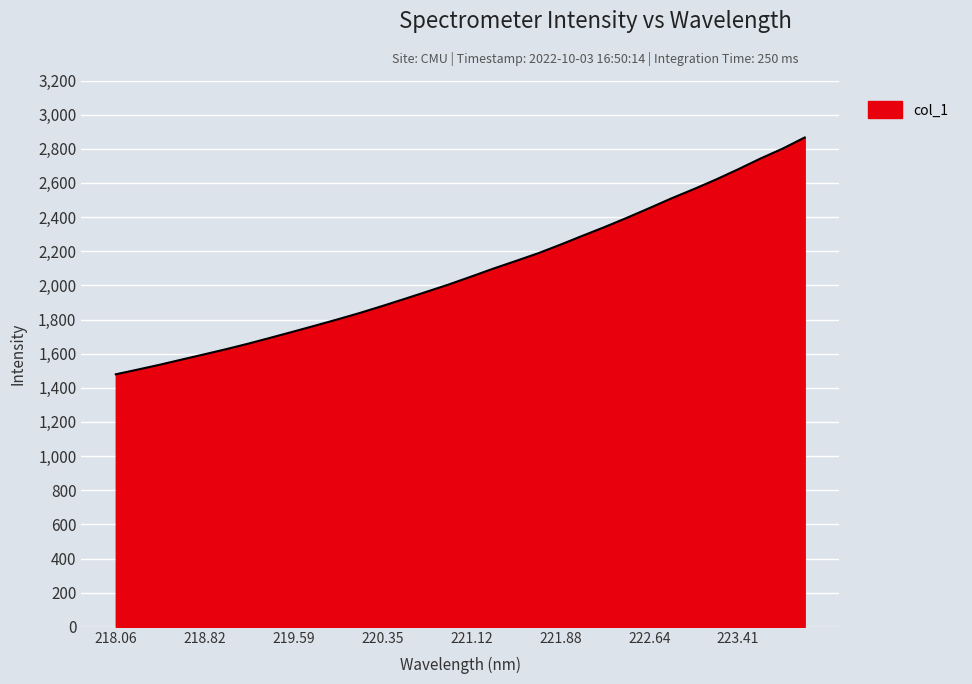

What is the smallest value displayed?

1479.1